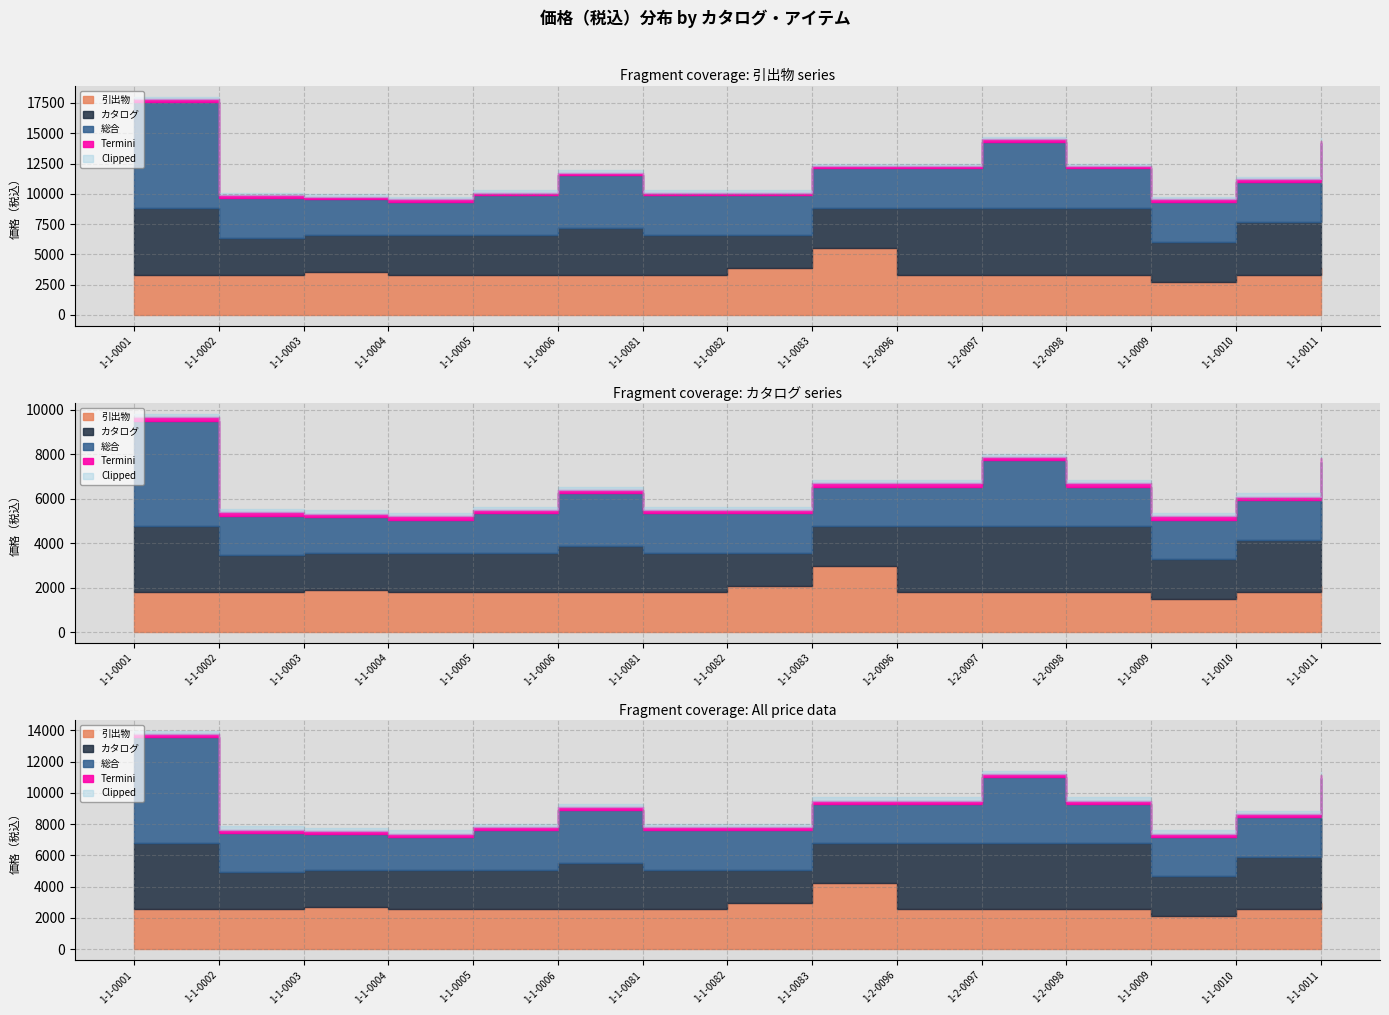

How many data points in 総合 are above 3300?

3